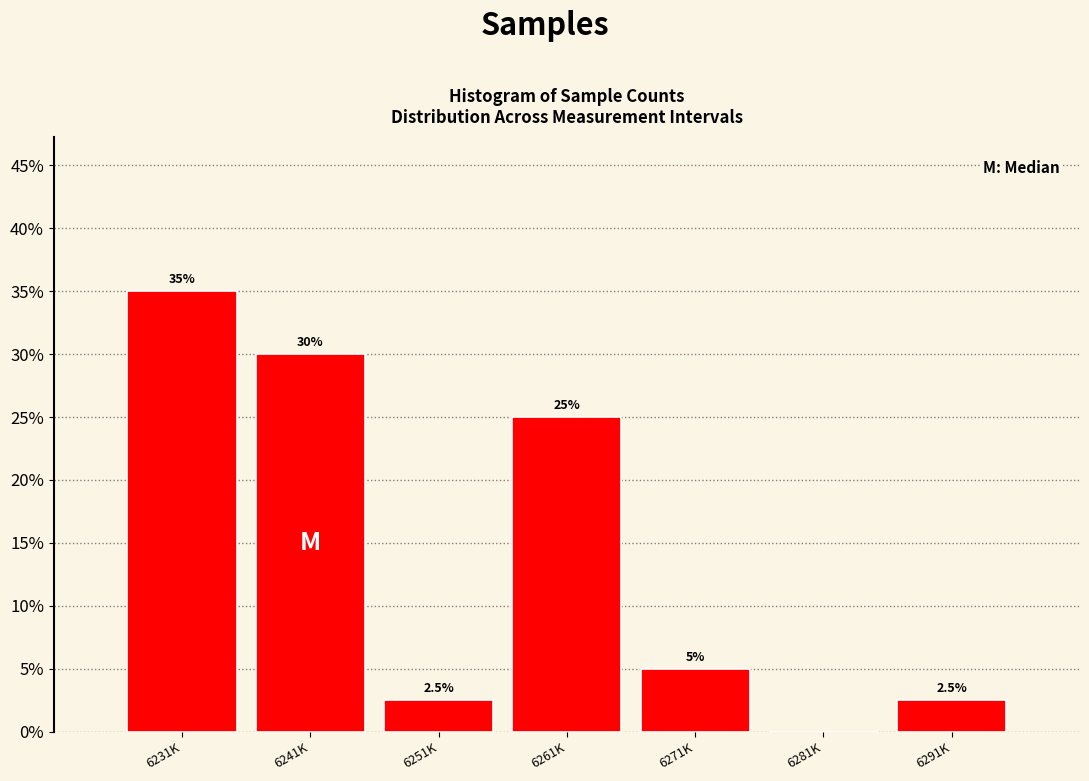

Reading right to left, what are all the values shown in this chart?

6291K=2.5	6281K=0.0	6271K=5.0	6261K=25.0	6251K=2.5	6241K=30.0	6231K=35.0